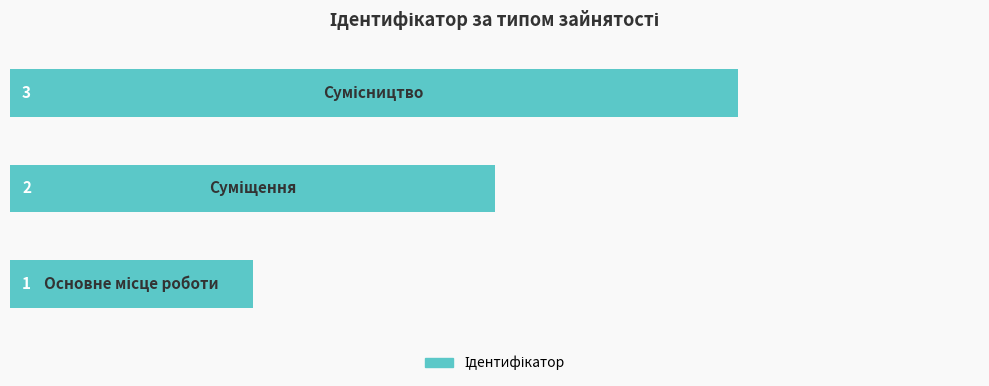

Are the bars grouped side by side (vs. stacked)?

No